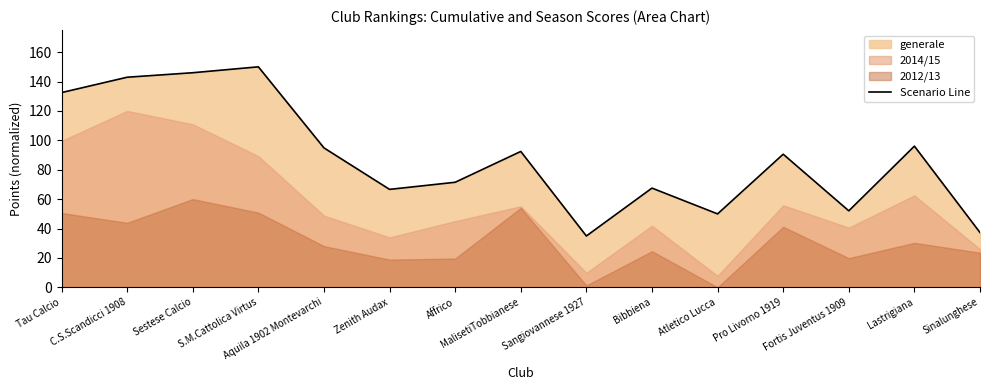

What is the difference between the second highest and second lowest values?

108.7